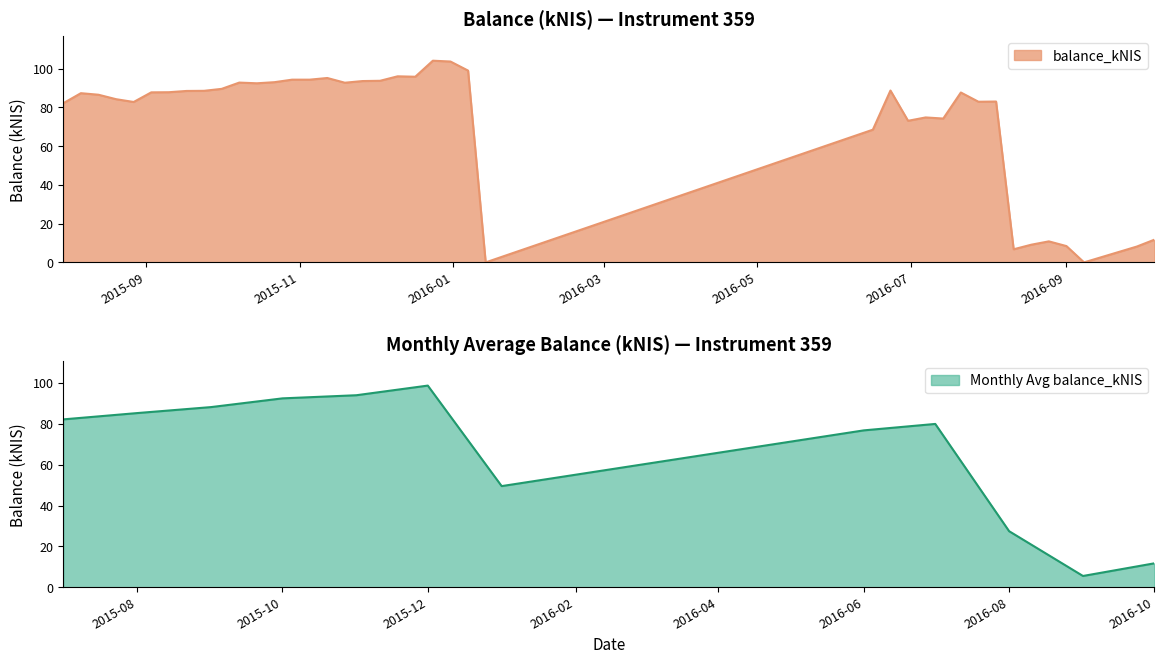

Where does the data first go above 87?

2015-08-06